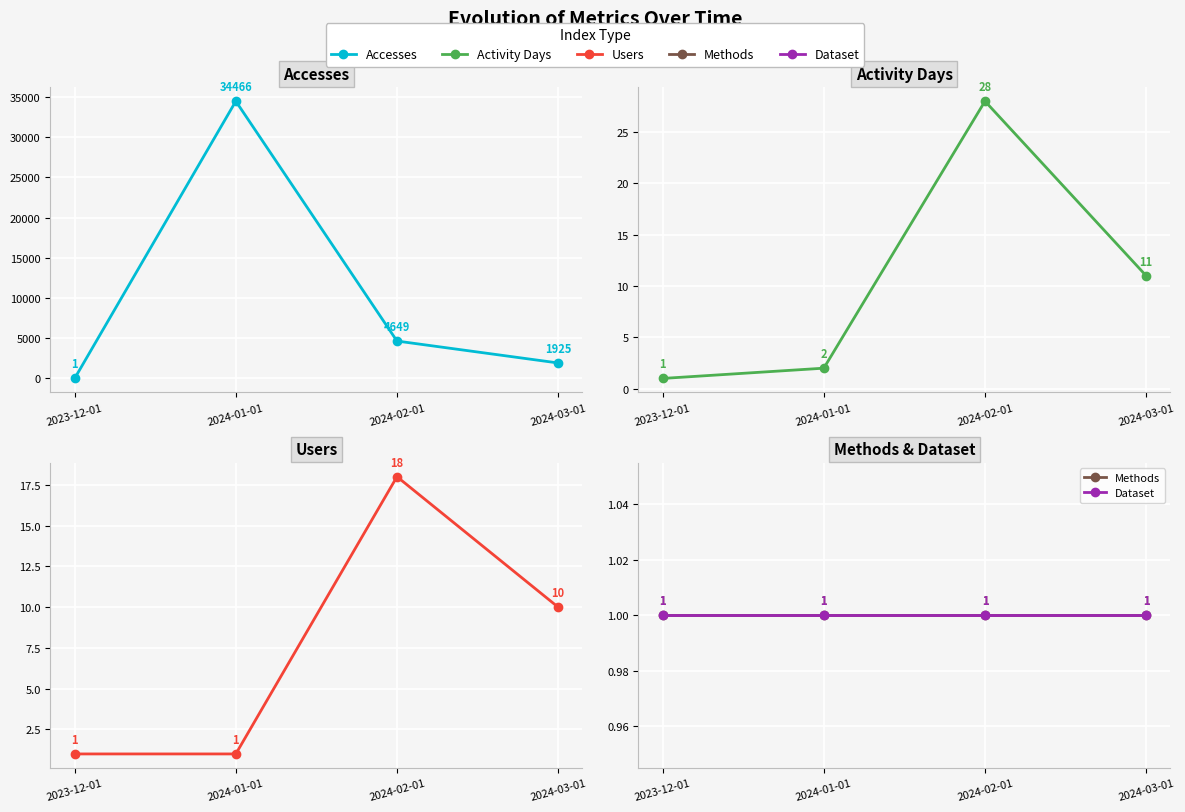

What are all the series names shown in the legend?

Accesses, Activity Days, Users, Methods, Dataset